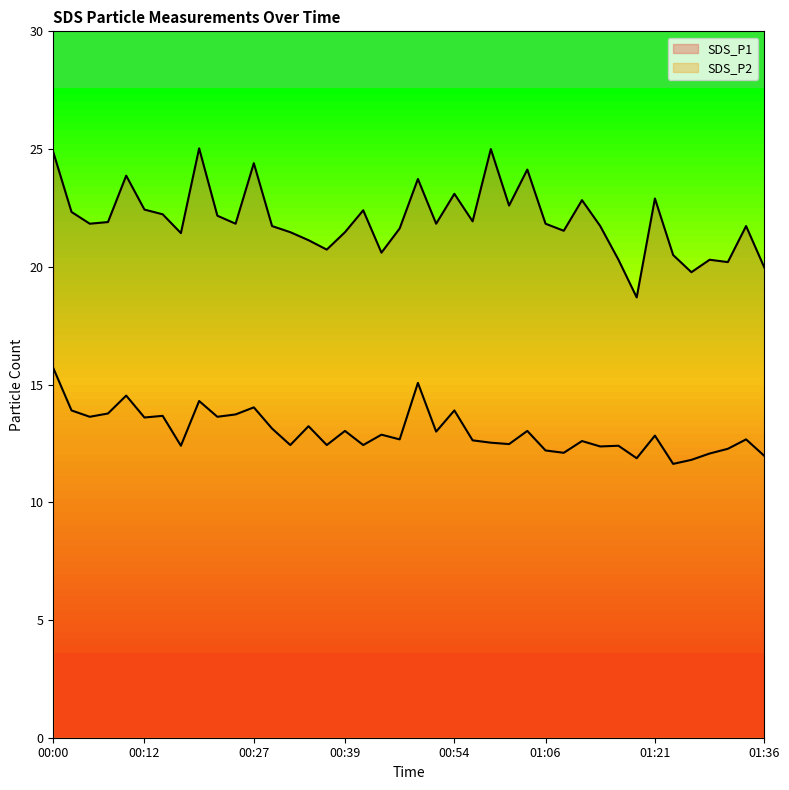

What is the lowest value of the SDS_P1 series?

18.7